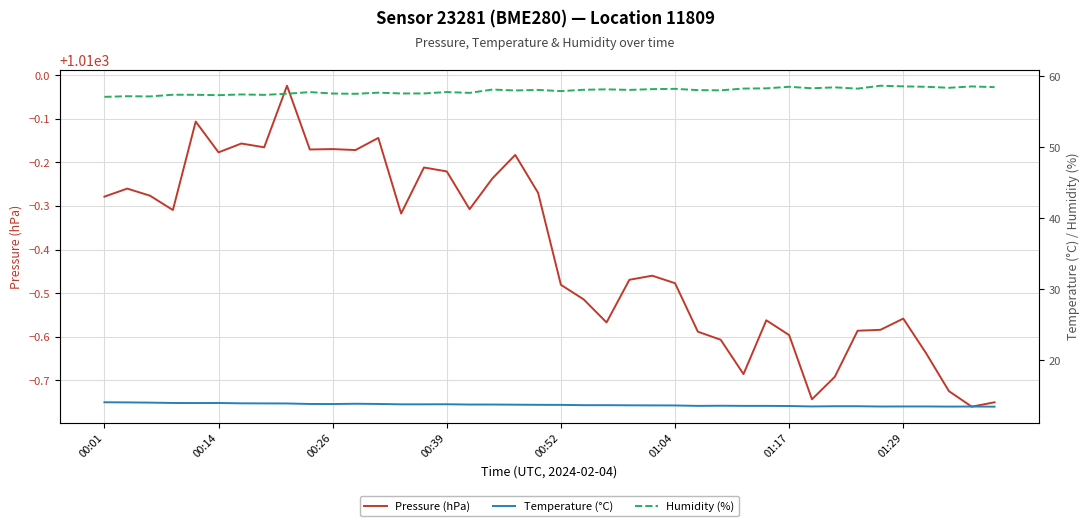

What is the difference between the maximum and second lowest values in the Pressure (hPa) series?

0.7